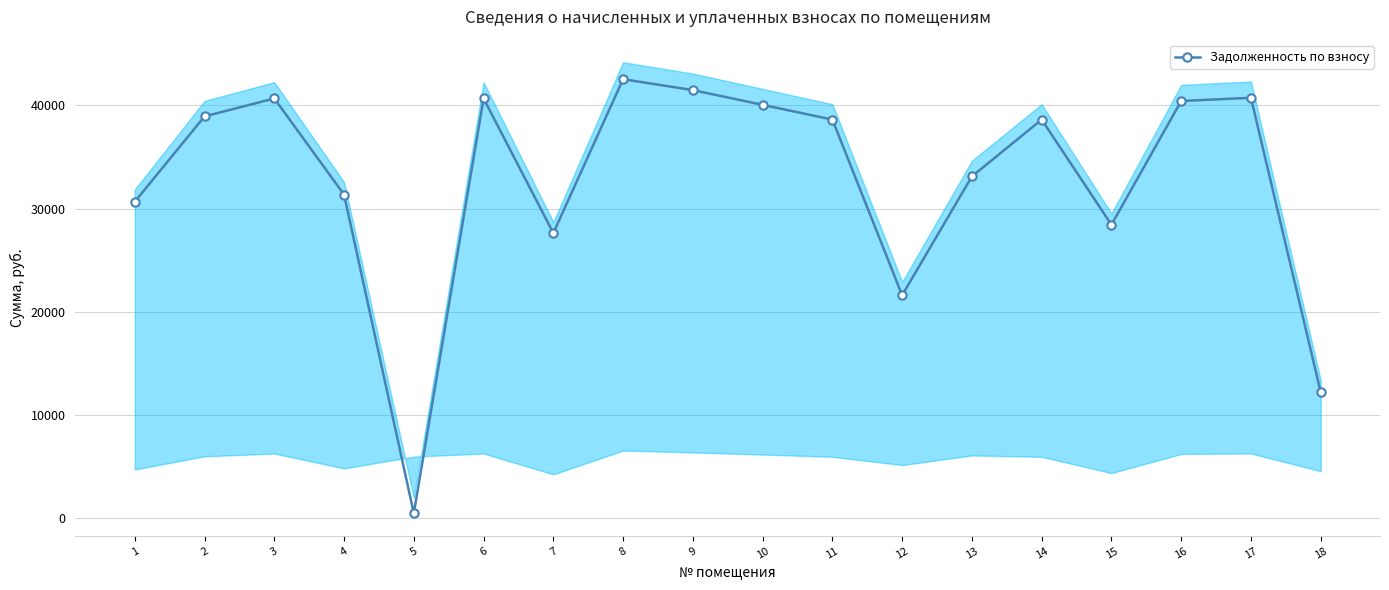

Rank the categories by value from highest to lowest.

8, 9, 17, 3, 6, 16, 10, 2, 11, 14, 13, 4, 1, 15, 7, 12, 18, 5